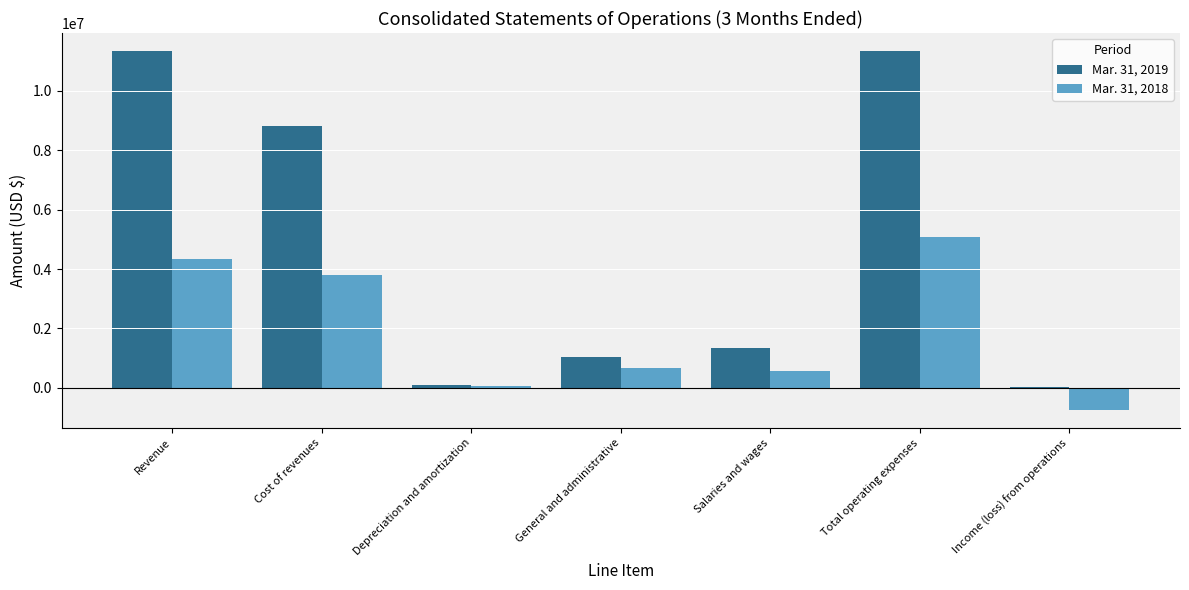

How many data points does each series have?

7